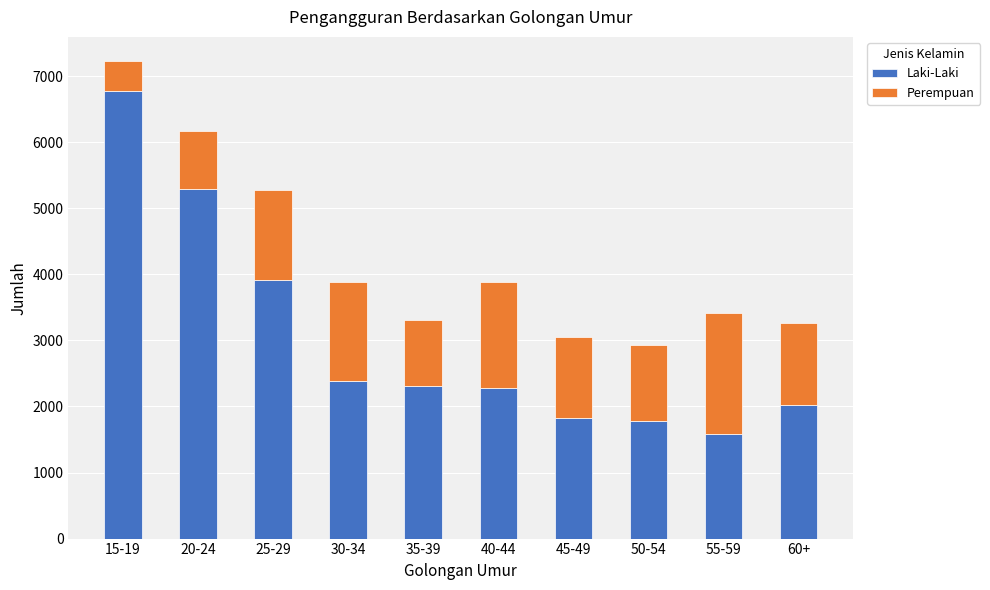

What is the minimum value for Laki-Laki?

1585